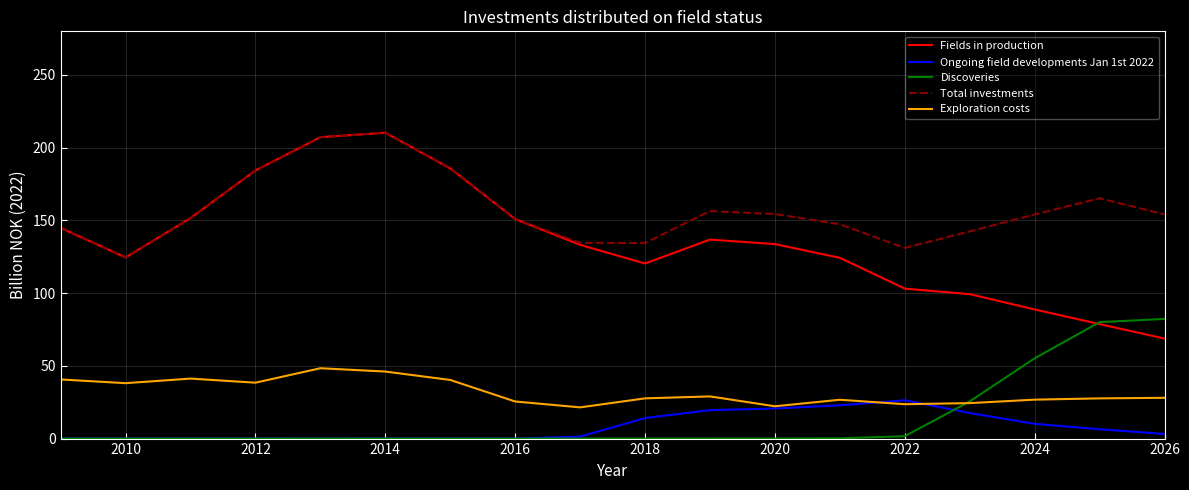

Which series has the largest range (max minus min)?

Fields in production